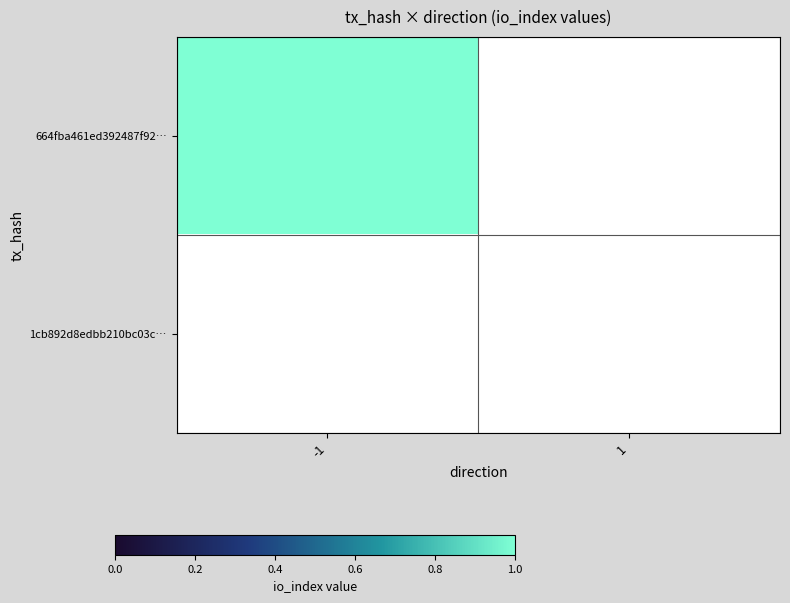

At how many categories does at least one series exceed 0?

1